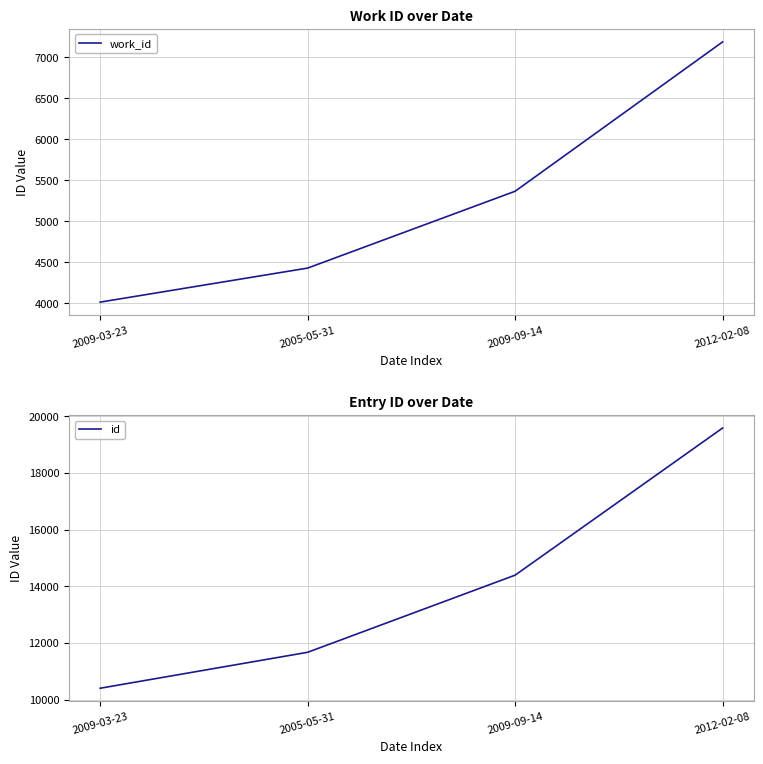

What value does the id series have at 2009-09-14?

14392